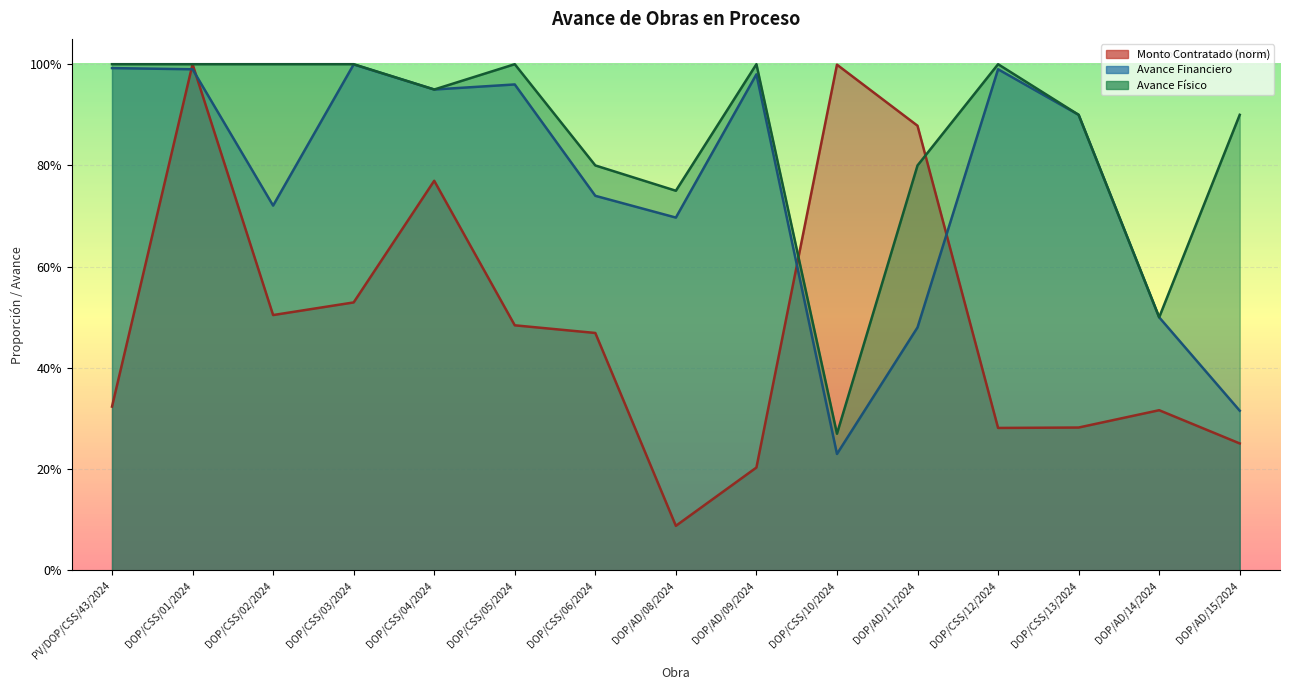

True or false: Avance Fisico and Avance Financiero cross at least once.

False